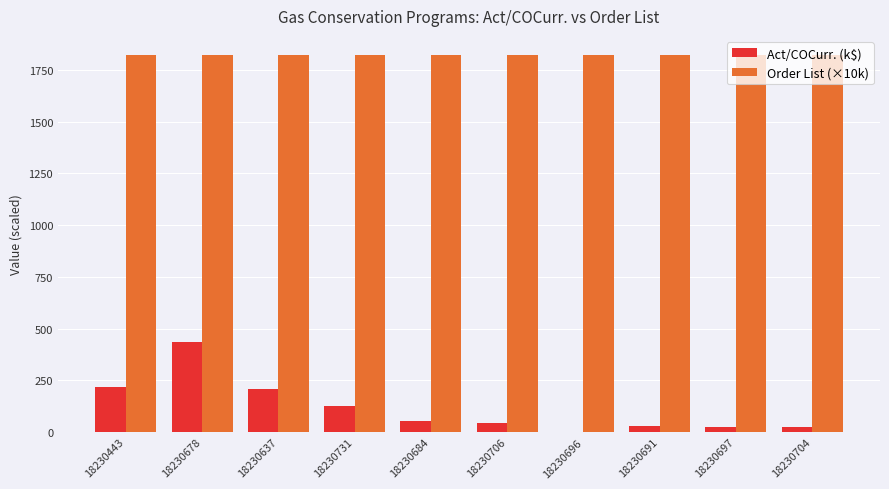

What are all the series names shown in the legend?

Act/COCurr. (k$), Order List (×10k)